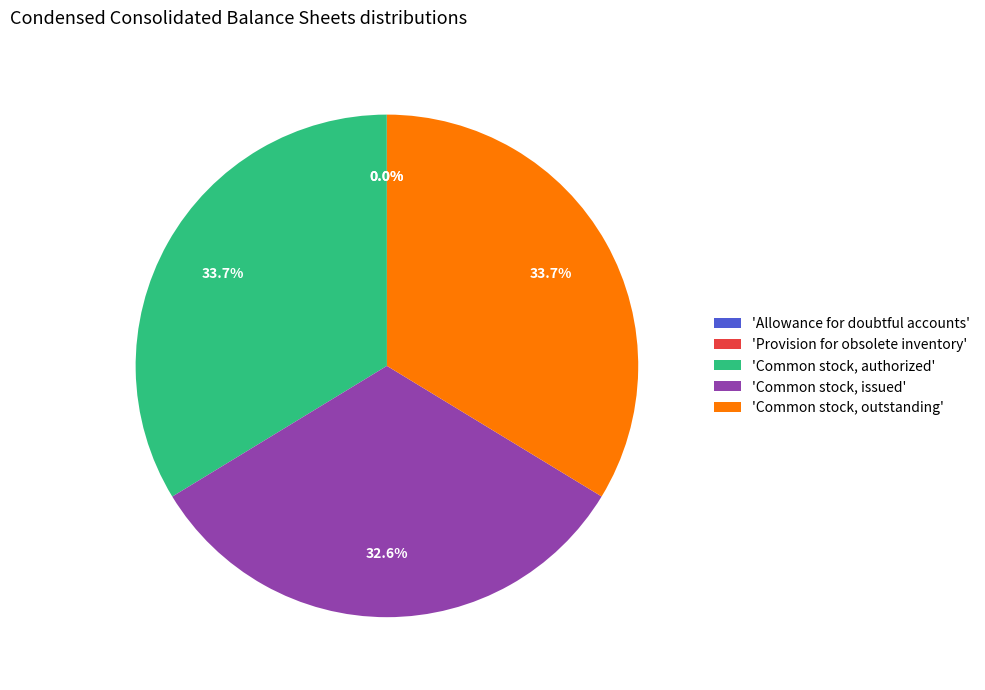

Does 'Common stock, authorized' account for over 50% of the chart?

No